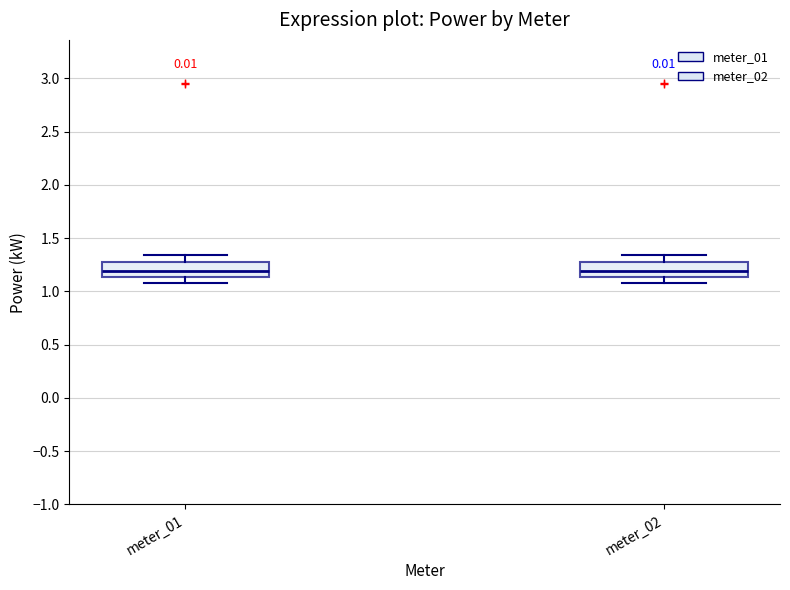

Where does the lower whisker of the box for meter_01 end on the y-axis? The values are not printed on the chart, so give them approximately, as read against the axis.

1.10